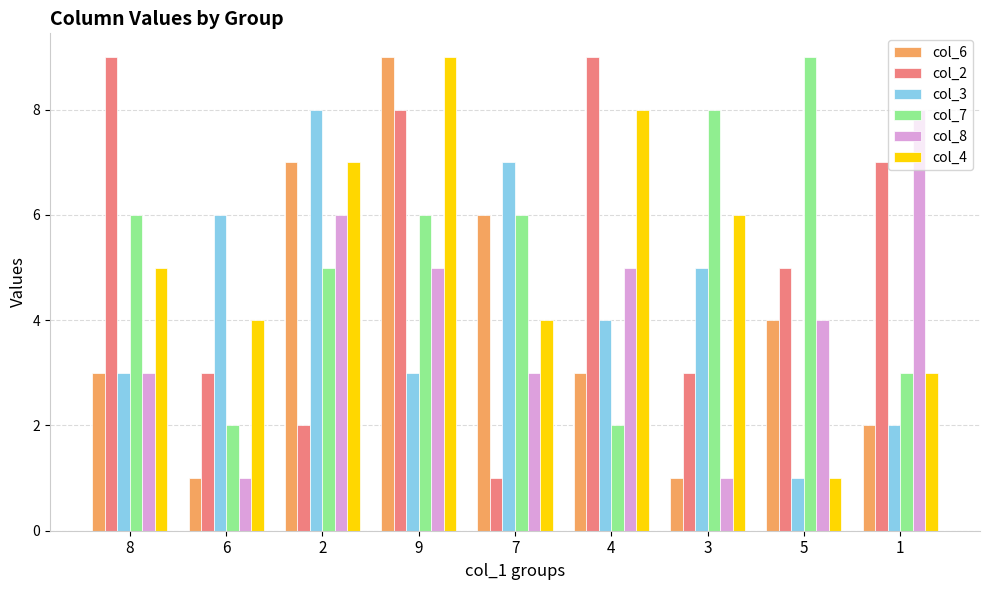

At which category is the sum across all series the highest?

9